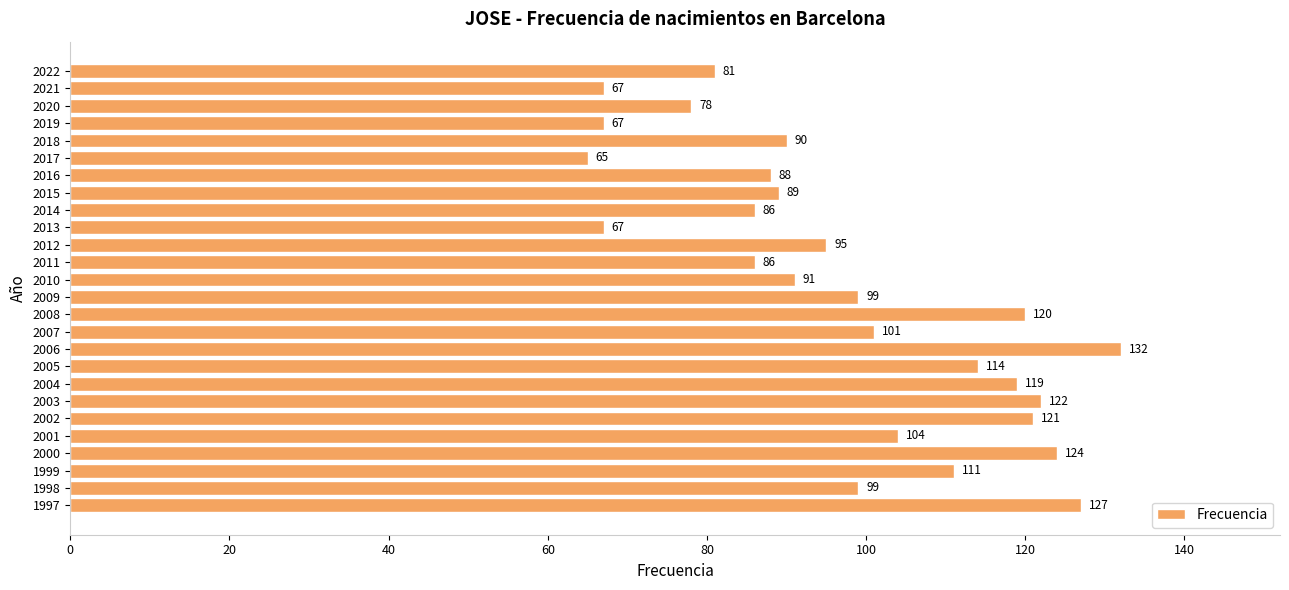

What is the change in value from 2004 to 1997?

+8